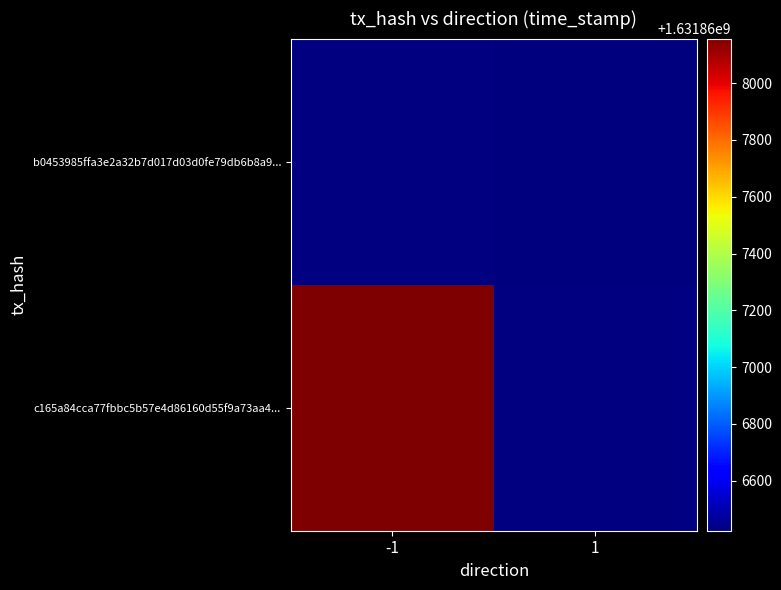

What is the maximum value shown in the chart?

1631868157